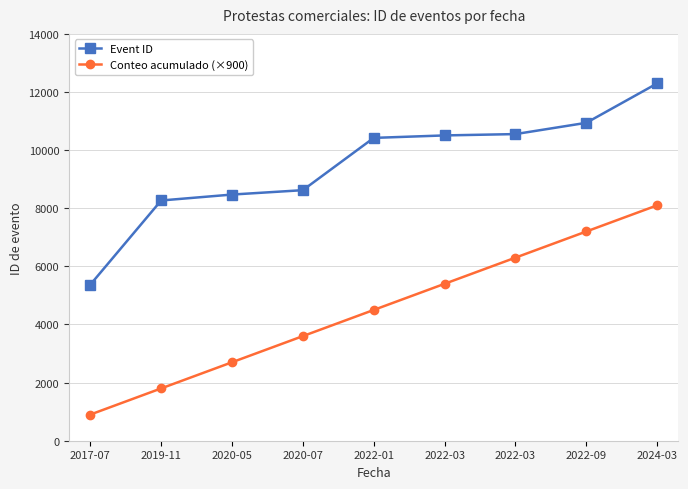

List the series in order of their overall mean, lowest first.

Conteo acumulado (×900), Event ID